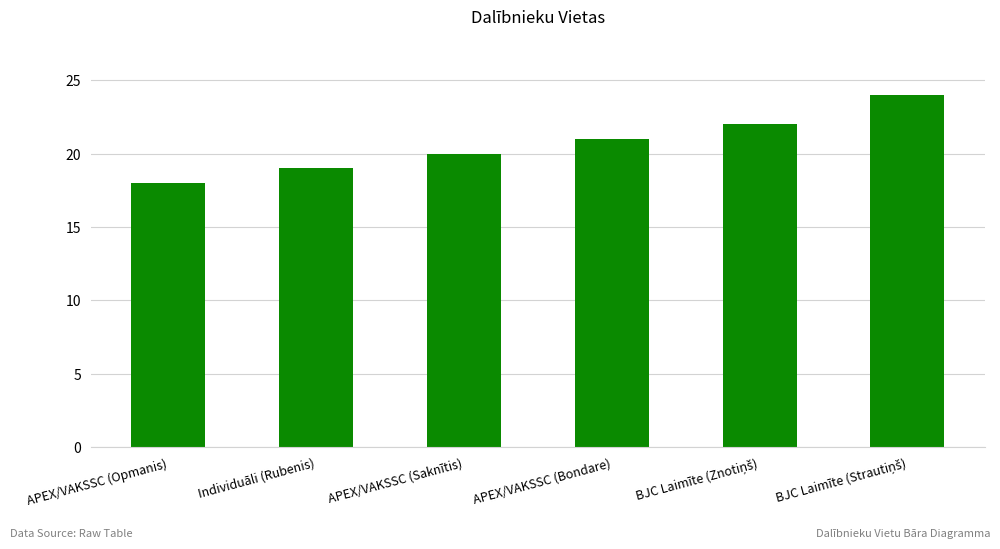

What is the average value?

21